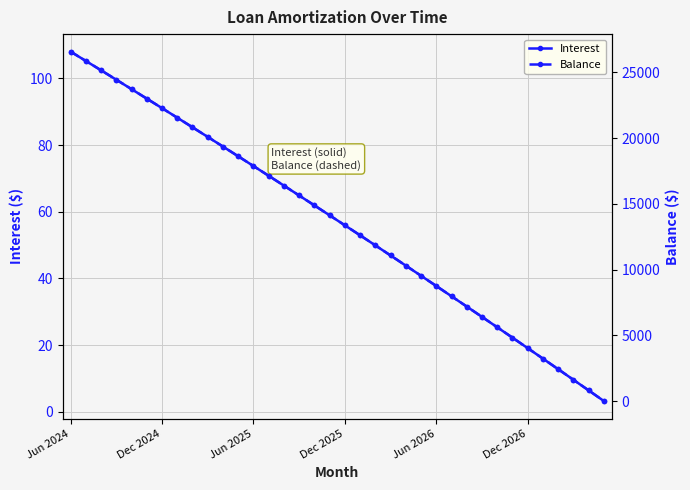

Rank the series by their average value, from highest to lowest.

Balance, Interest